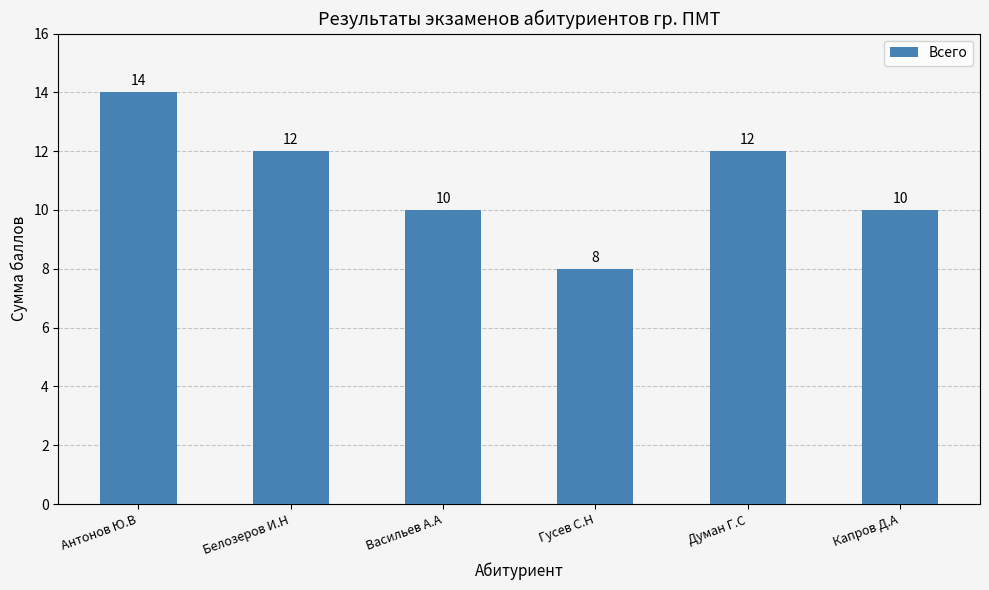

What is the minimum value shown in the chart?

8